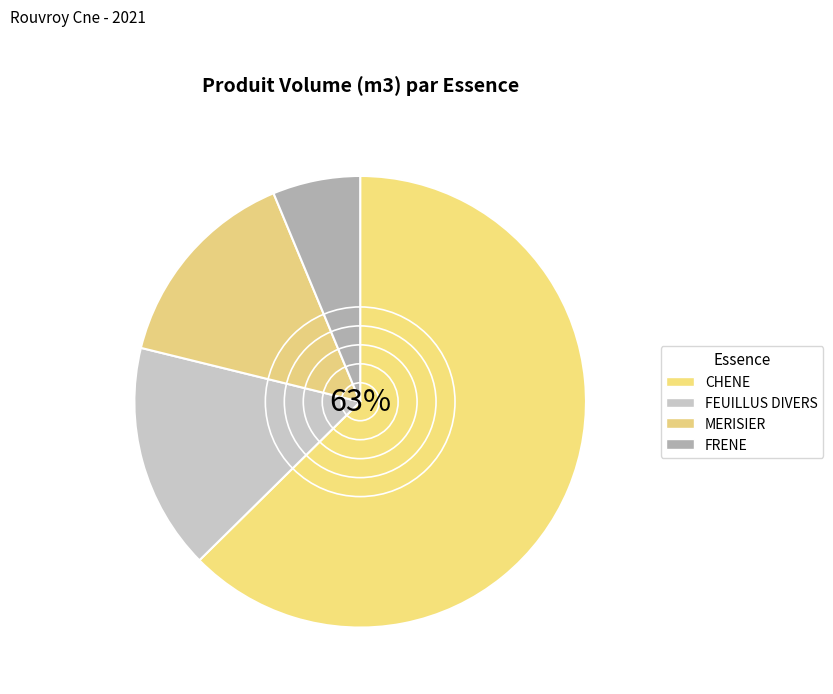

Which slice is the largest?

CHENE